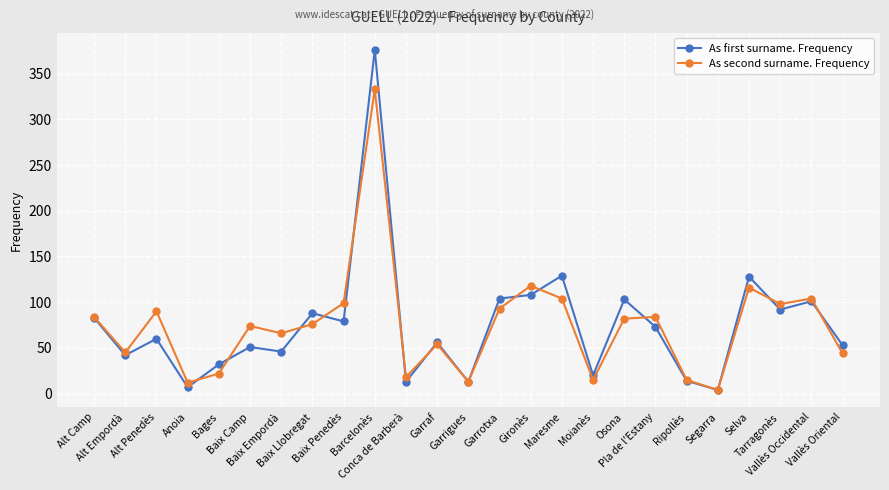

What is the average value of the As second surname. Frequency series?

75